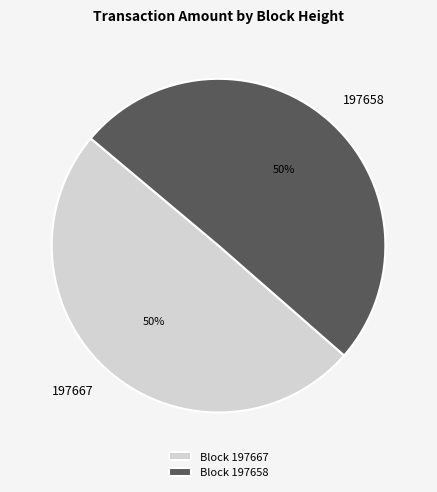

Count the number of slices in the pie.

2